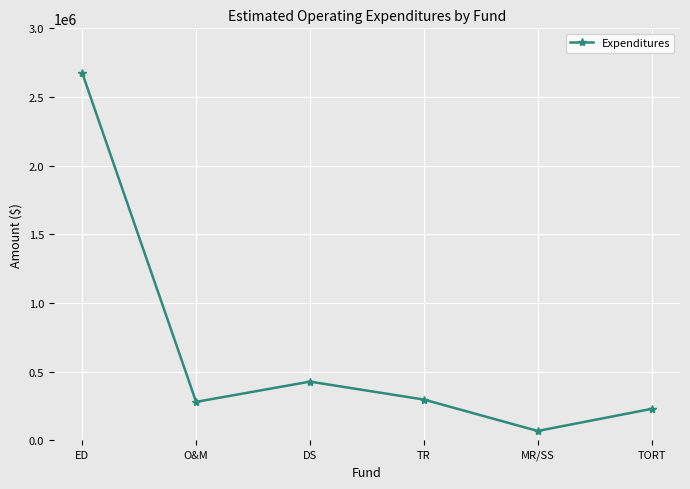

At which label is the value closest to 1370987?

DS